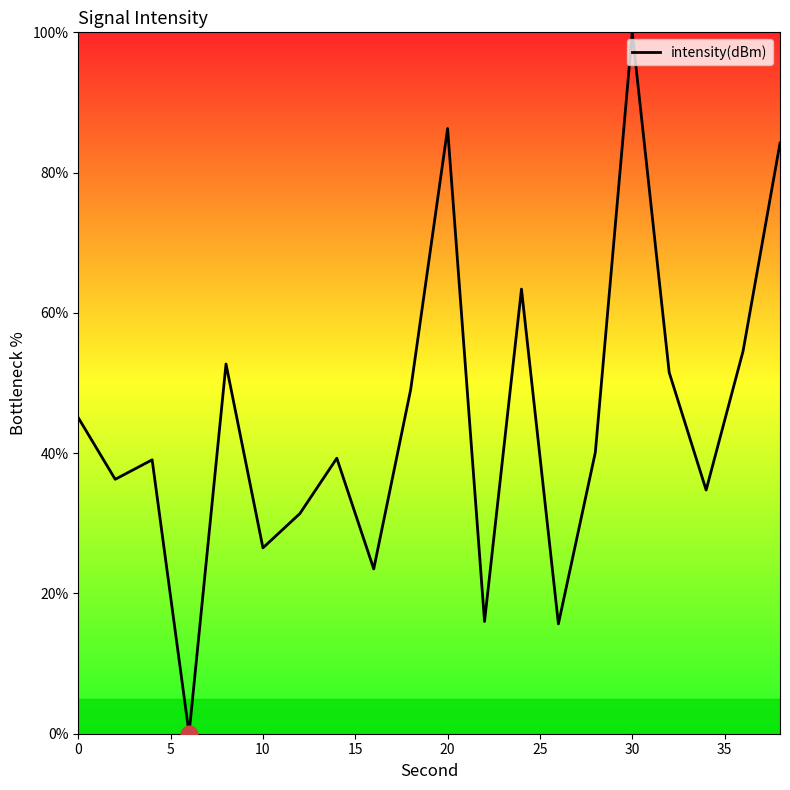

How many values exceed 40?

10